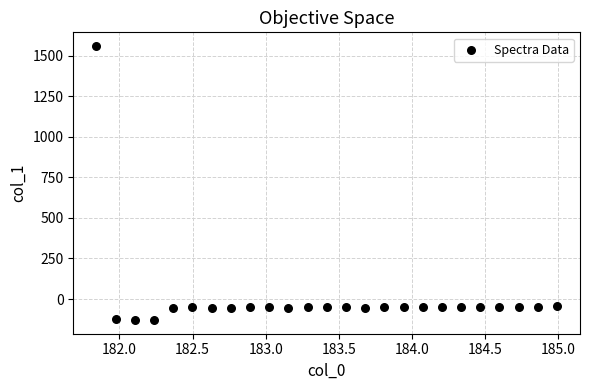

What is the range of Y values (max minus min)?

1690.3